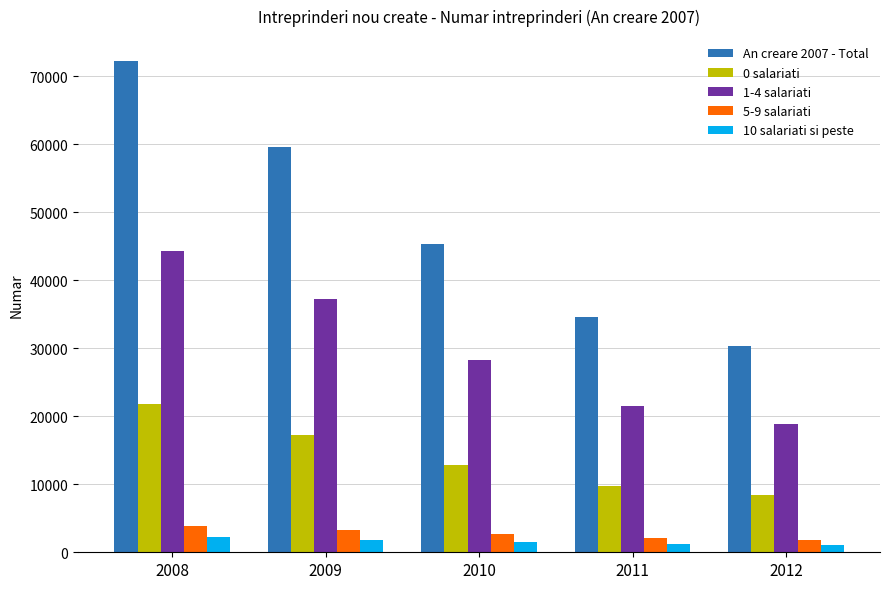

What is the total value across all series at 2009?

119370